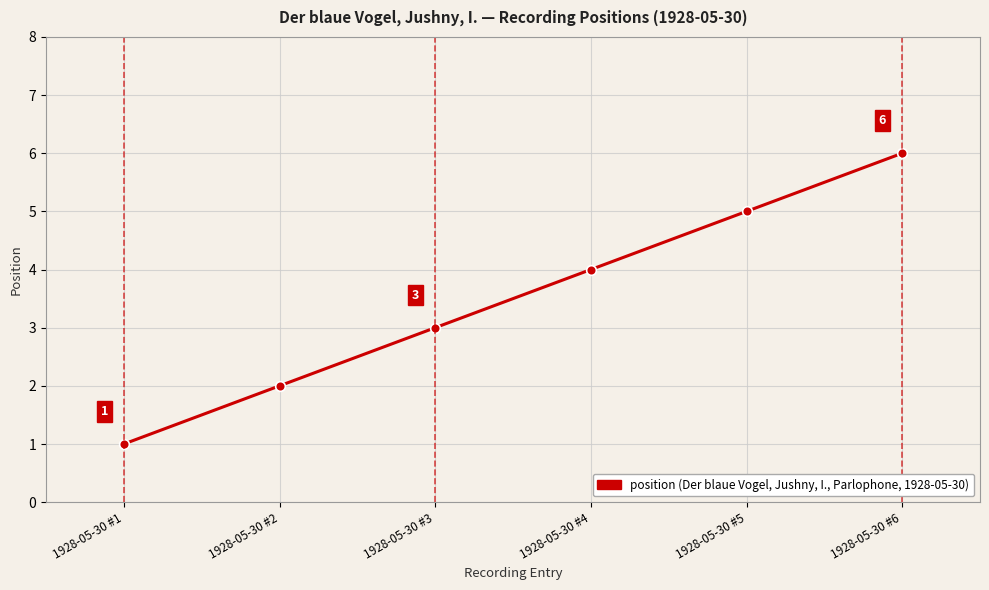

List the labels in order of value, largest first.

1928-05-30 #6, 1928-05-30 #5, 1928-05-30 #4, 1928-05-30 #3, 1928-05-30 #2, 1928-05-30 #1